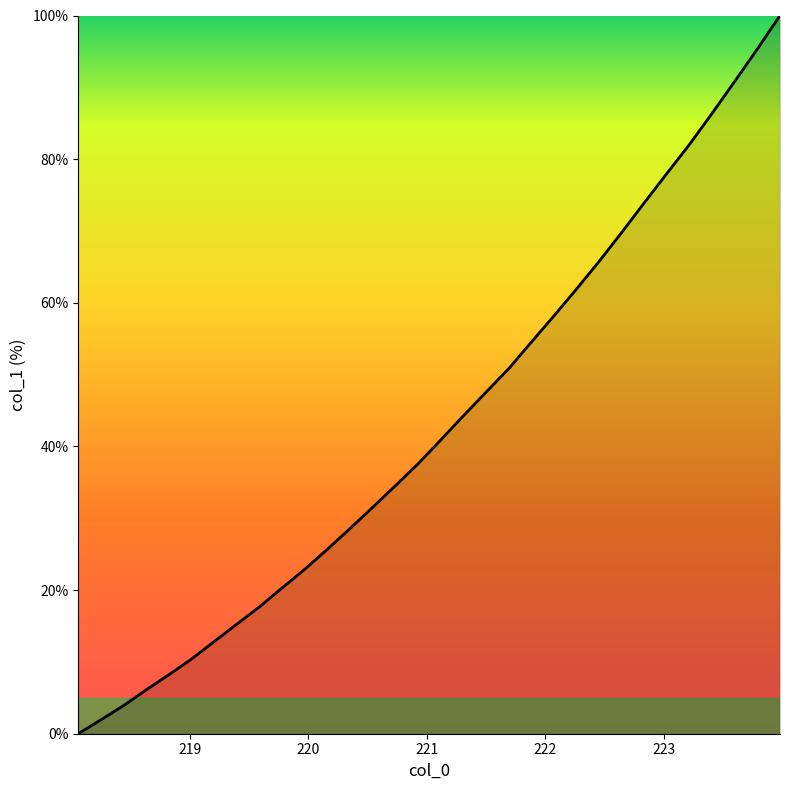

What is the difference between the maximum and minimum values?

100.0